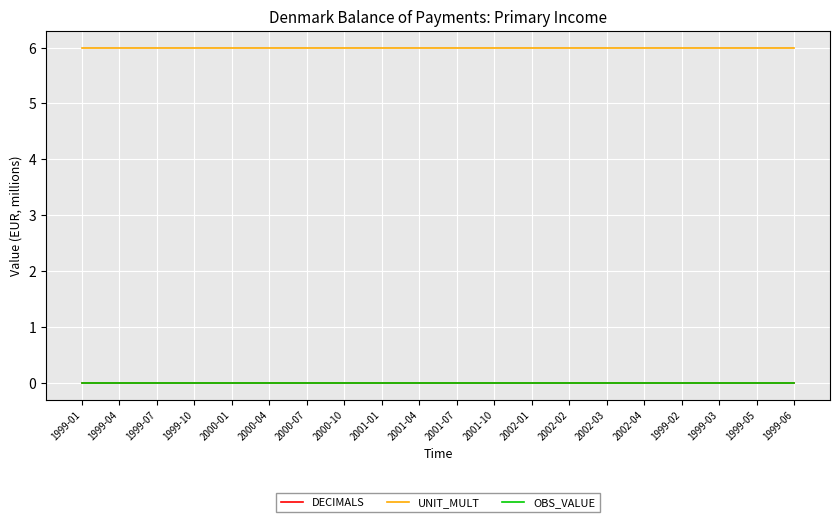

True or false: DECIMALS and UNIT_MULT intersect in this chart.

False